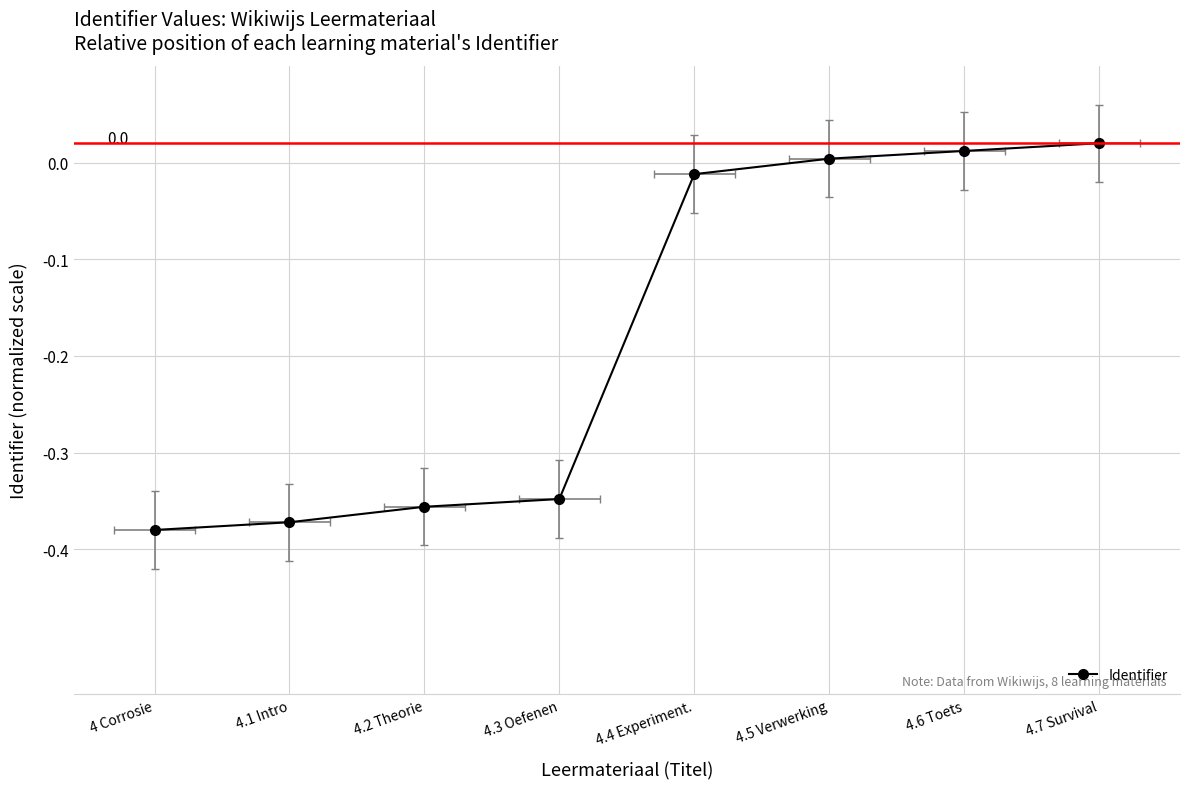

The value at 4.1 Intro is -0.1. True or false?

False